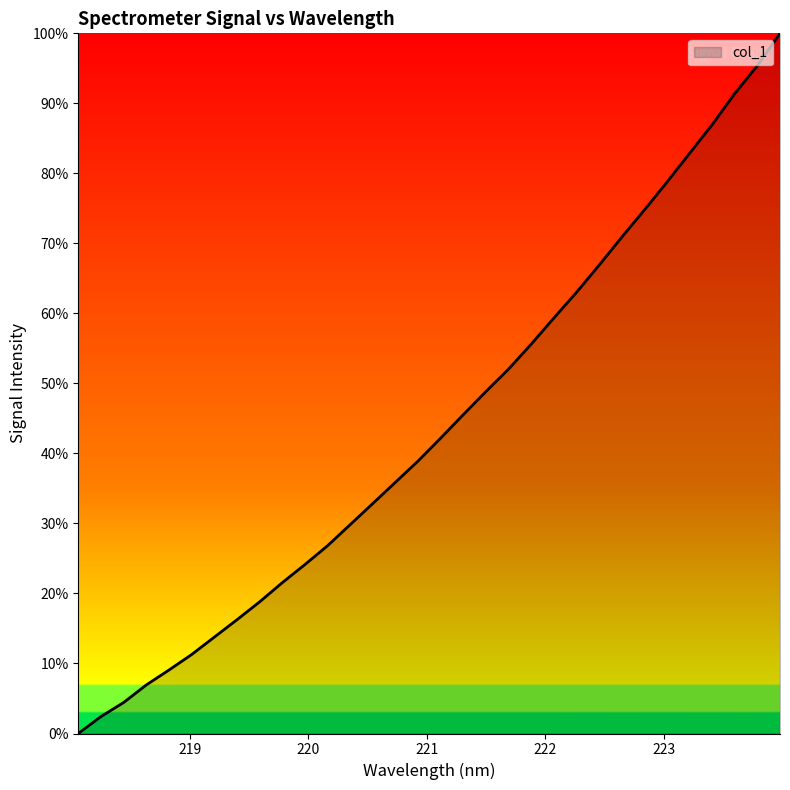

How many values are below 42?

16